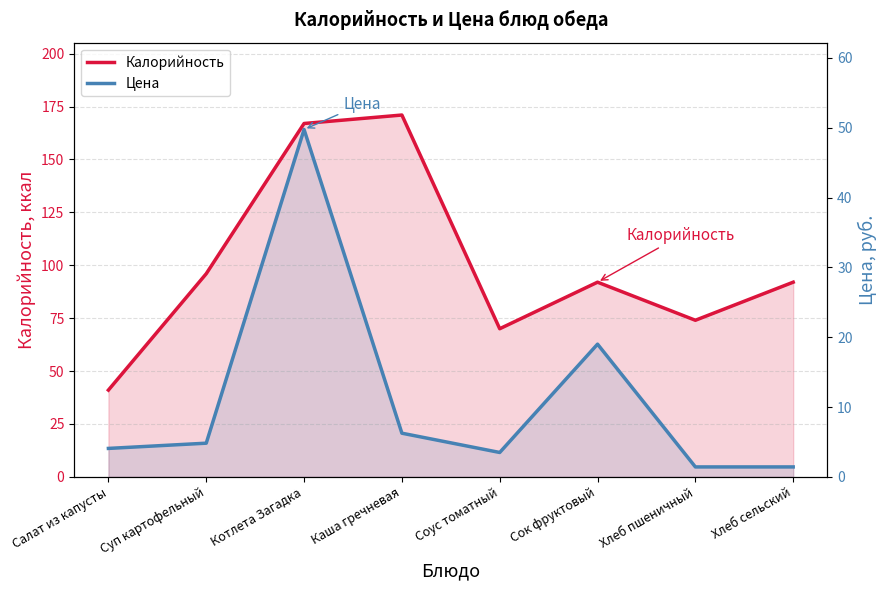

Rank the series at Котлета Загадка from highest to lowest value.

Калорийность, Цена